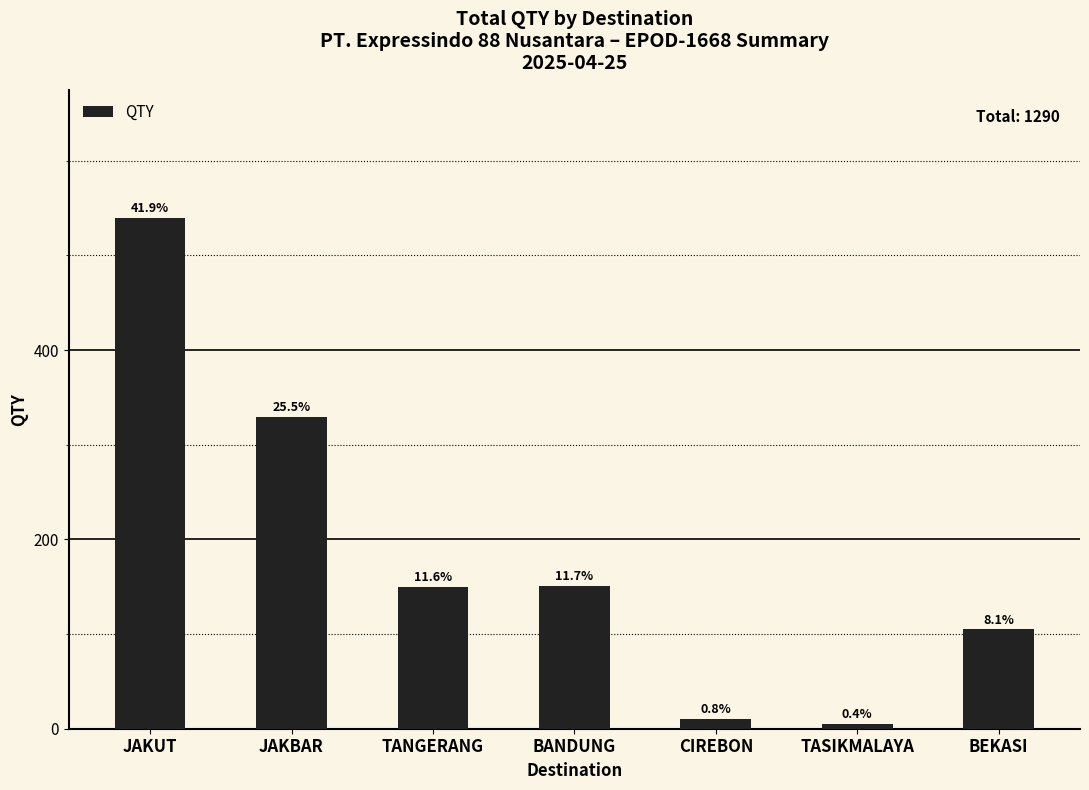

Read the value at JAKUT.

540